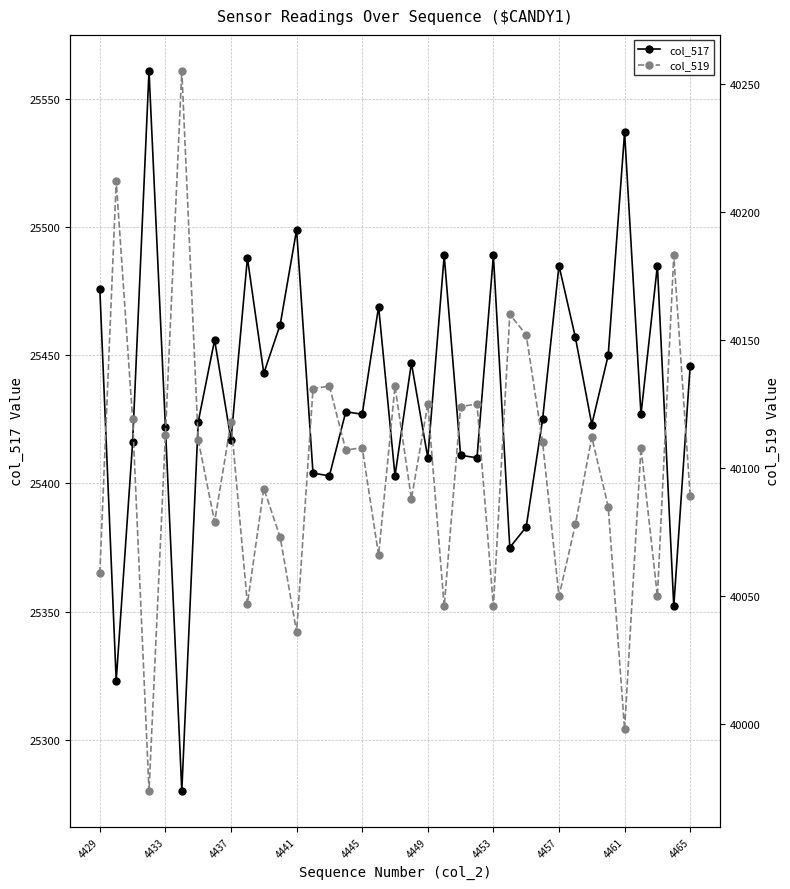

True or false: col_517 has a value of 25422 at 4433.

True